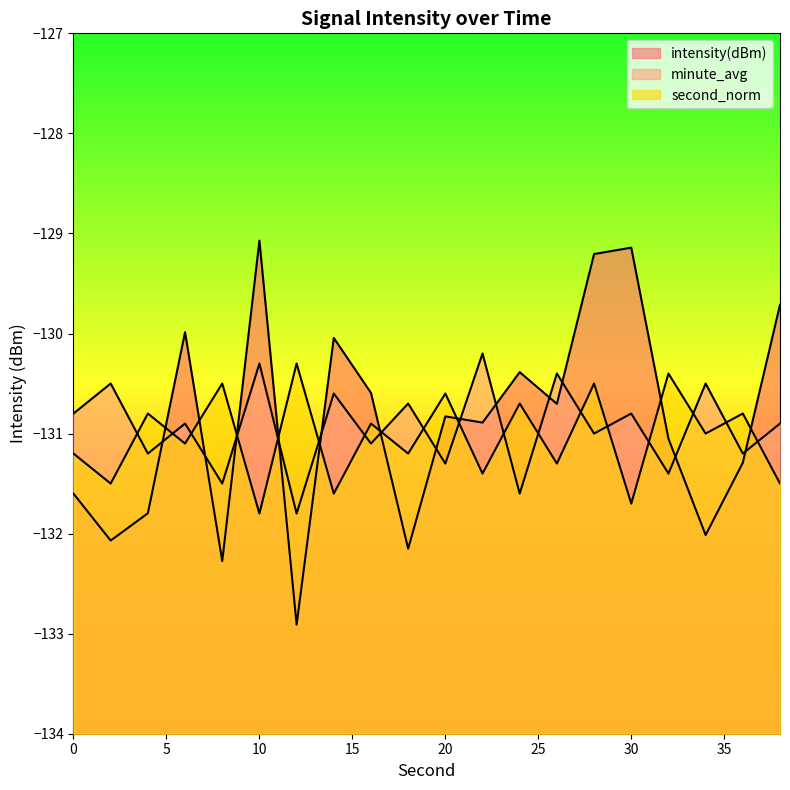

True or false: intensity(dBm) has a value of -27.7 at 0.

False